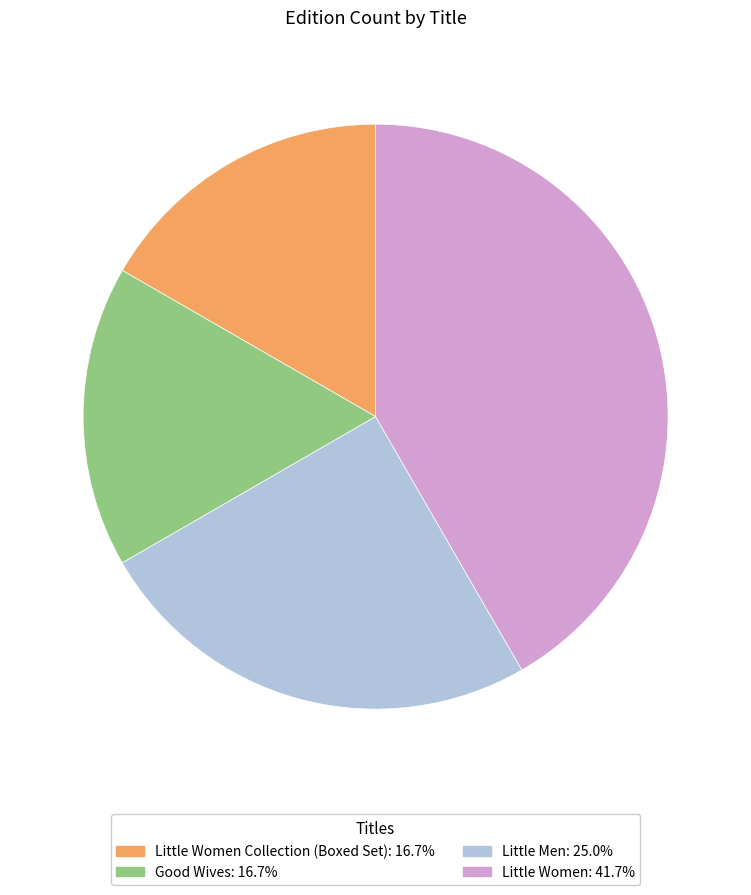

What is the ratio of the value at Little Women Collection (Boxed Set): 16.7% to the value at Good Wives: 16.7%?

1.0